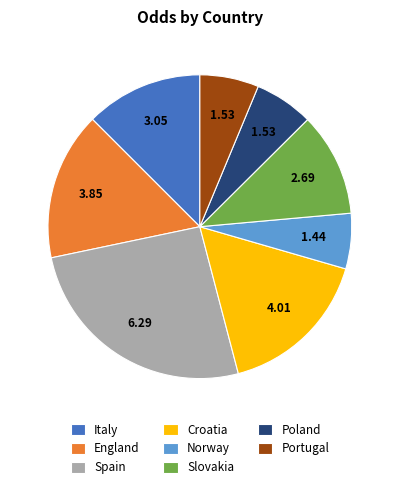

Does any single category account for the majority?

No